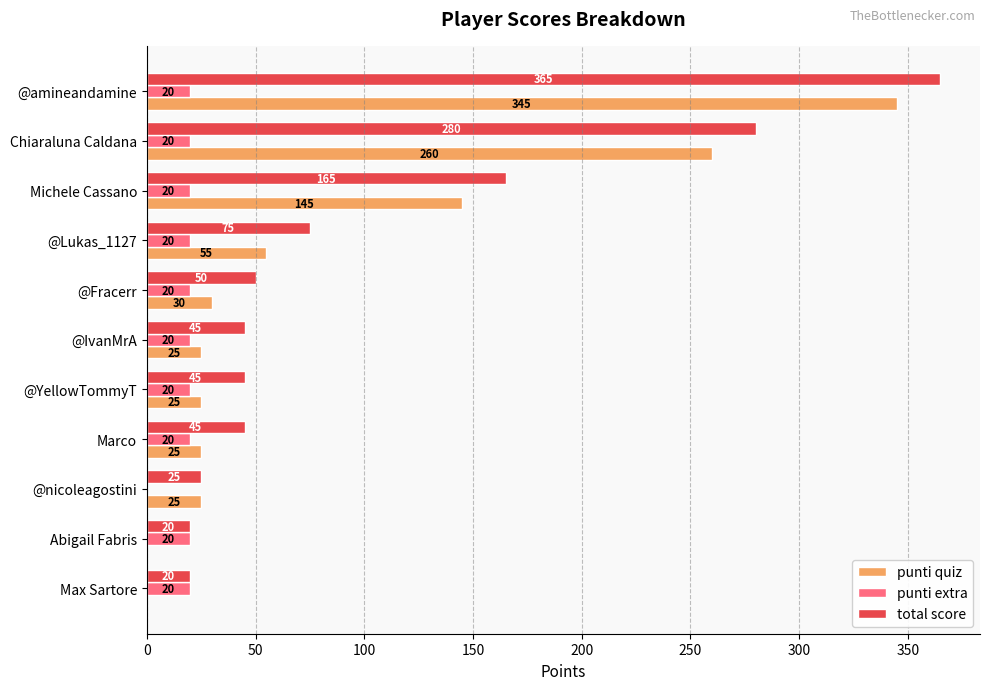

What is the sum of the total score values at Michele Cassano and @Lukas_1127?

240